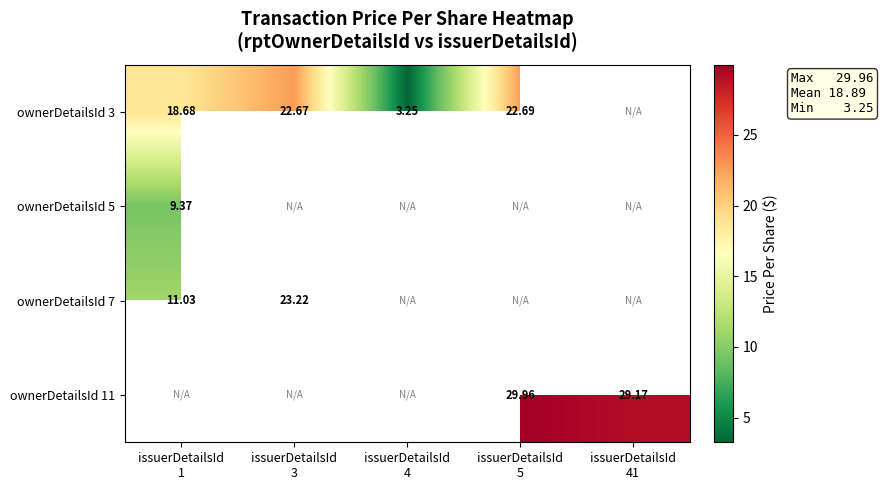

What is the maximum value for ownerDetailsId 3?

22.7